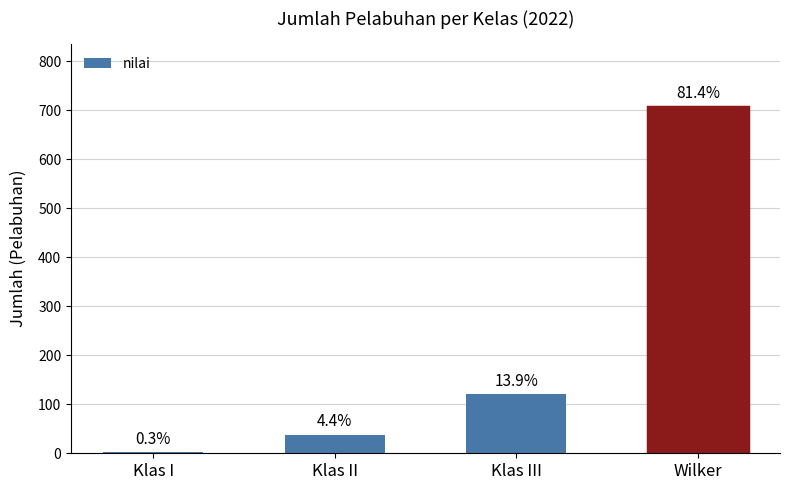

Is it true that the value at Klas I is 3?

True